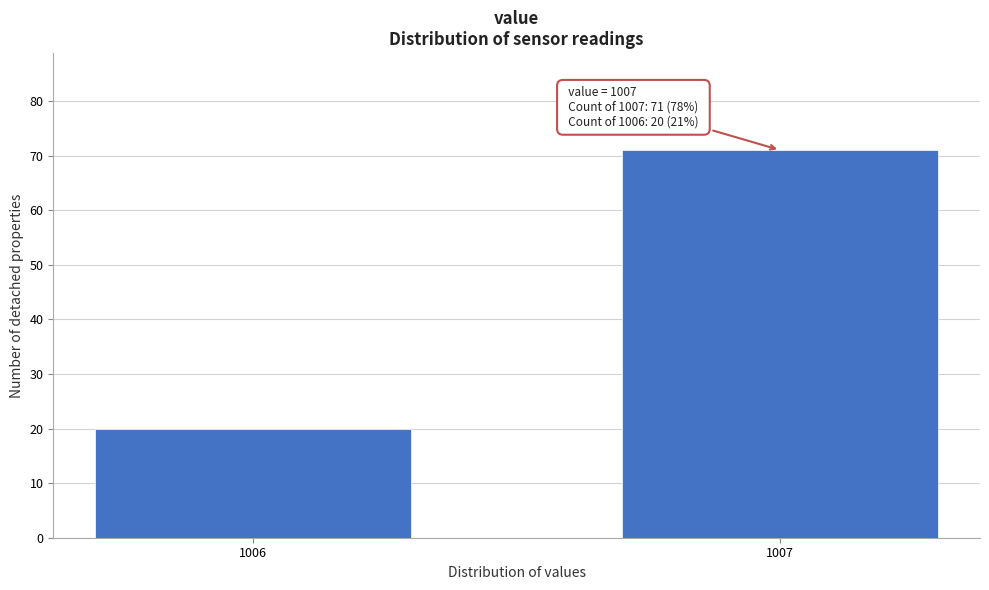

Reading left to right, what are all the values shown in this chart?

20	71